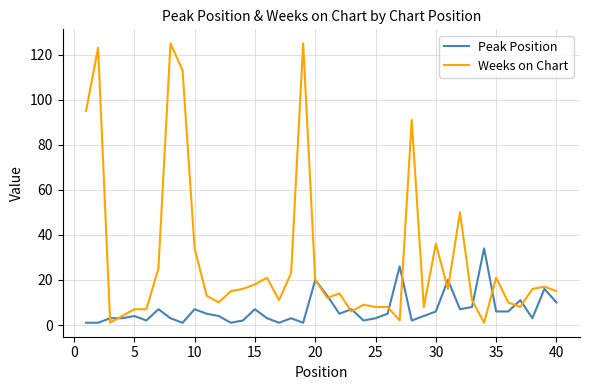

How many lines are shown in the chart?

2